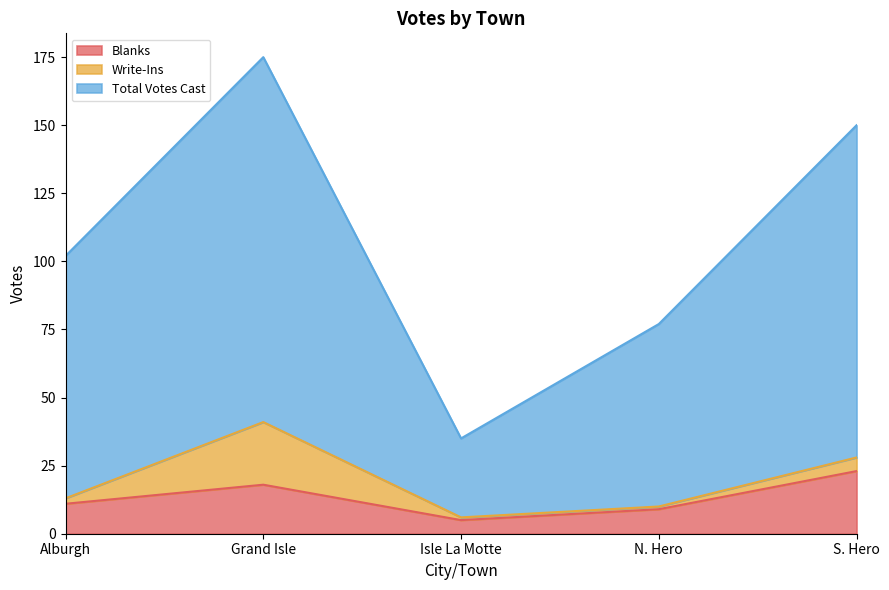

True or false: Blanks and Total Votes Cast cross at least once.

False